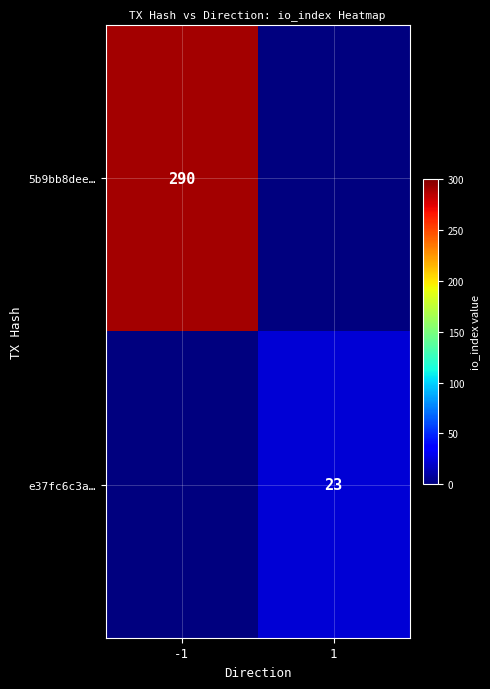

Is it true that 5b9bb8dee… equals 290 at -1?

True